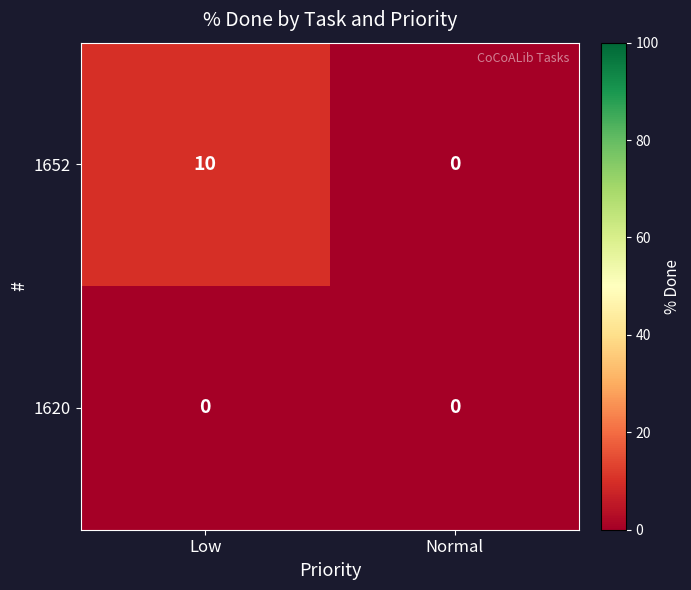

Which series has the largest range (max minus min)?

1652